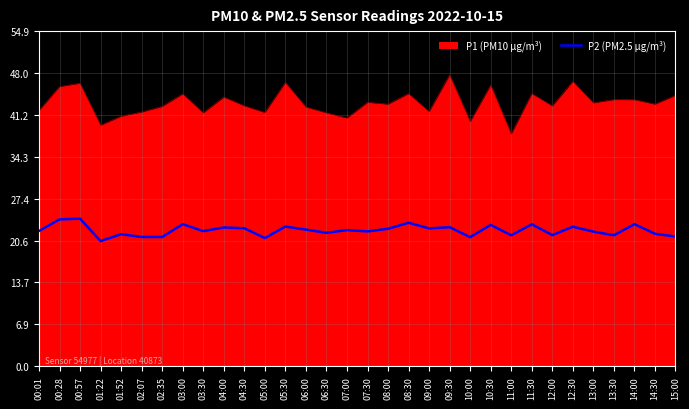

Which series has the widest spread of values?

P1 (PM10 µg/m³)